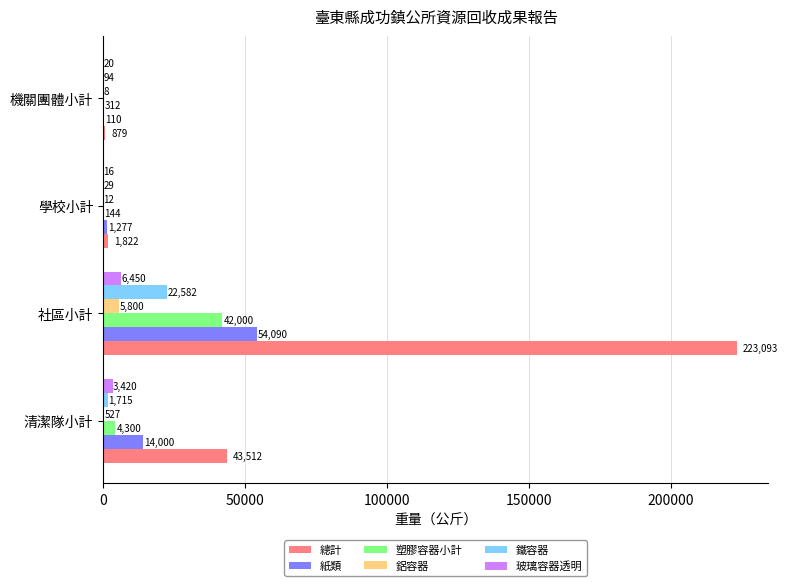

At which label is 總計 closest to 111986?

清潔隊小計